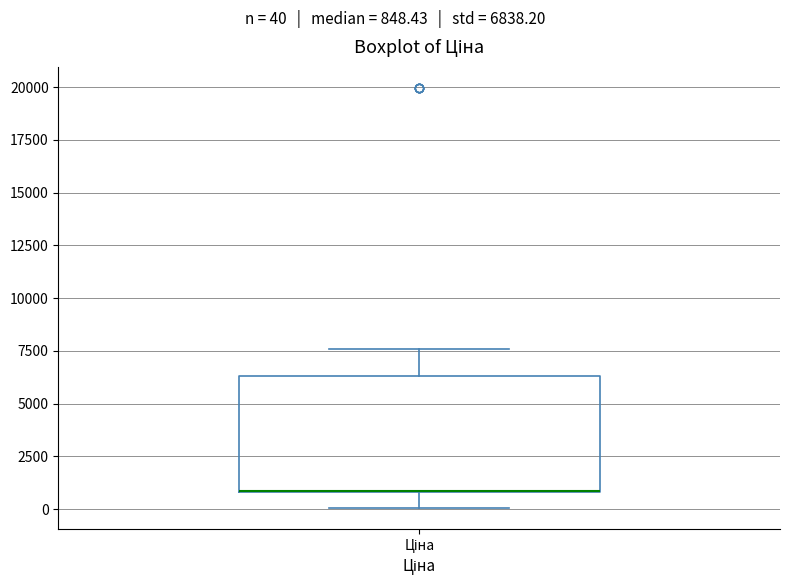

Transcribe this box plot: give where the median line is, the range the box spans, and where the two whiskers end, as read against the y-axis. The values are not printed on the chart, so give them approximately, as read against the axis.

median 1000 (drawn on the box's lower edge), box 1000 to 6500, whiskers 0 to 7500